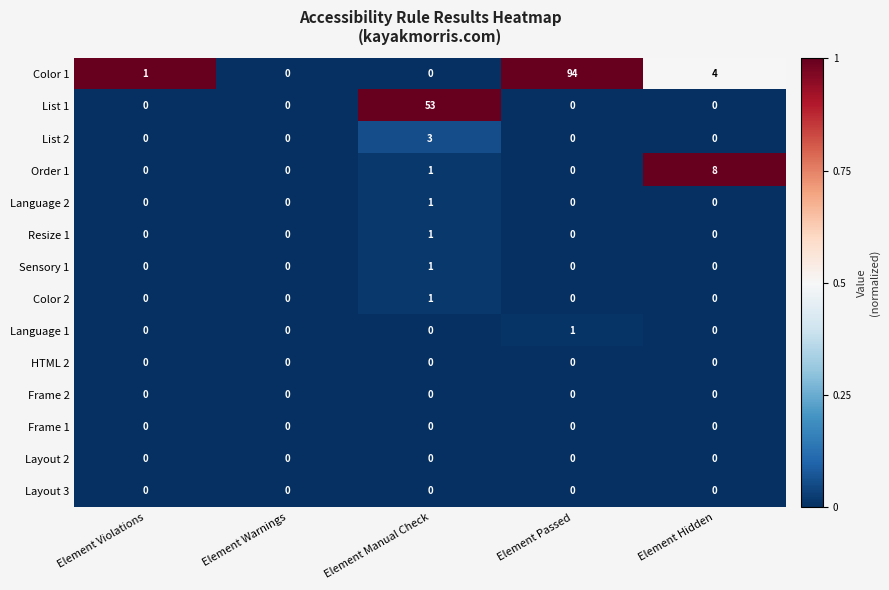

True or false: Frame 1 has a value of 0 at Element Hidden.

True